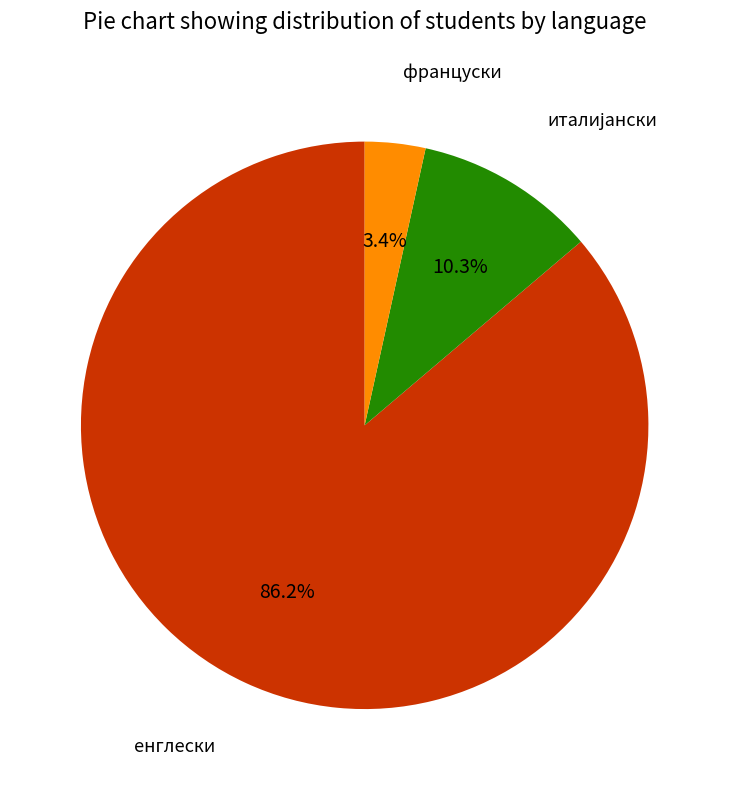

To the nearest percent, what is the average slice percentage?

33%